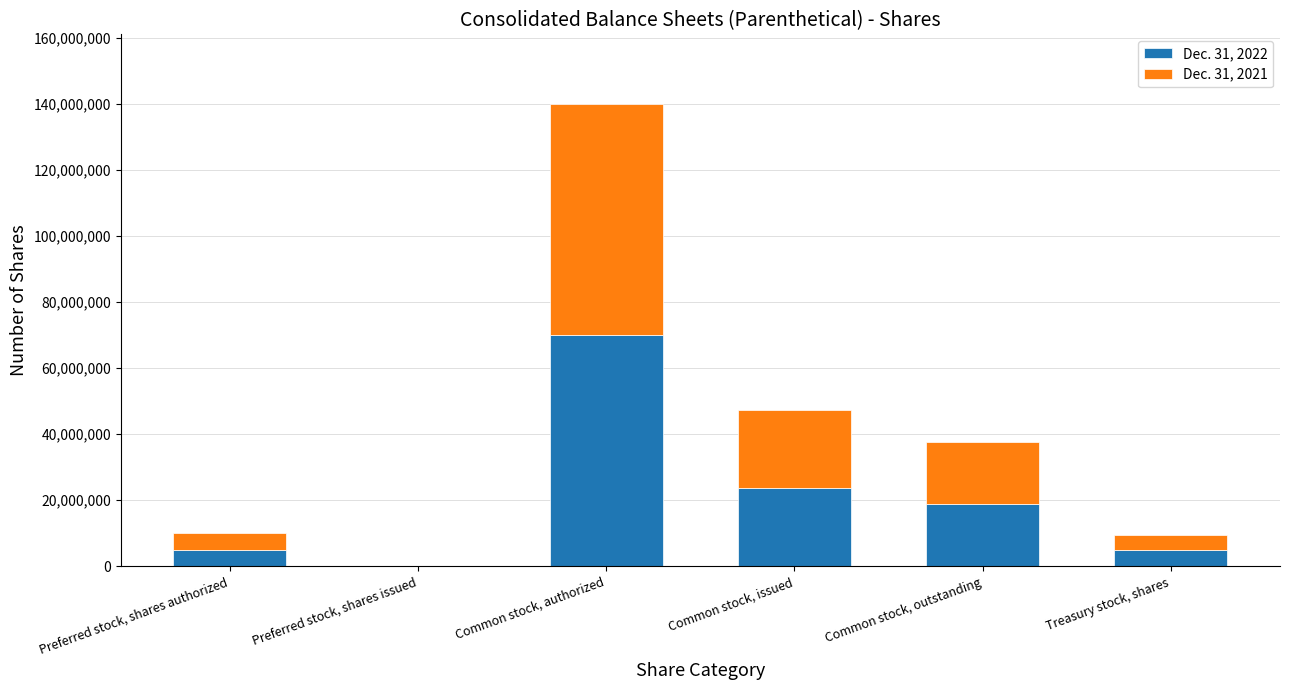

What is the total value across all series at Common stock, authorized?

140000000